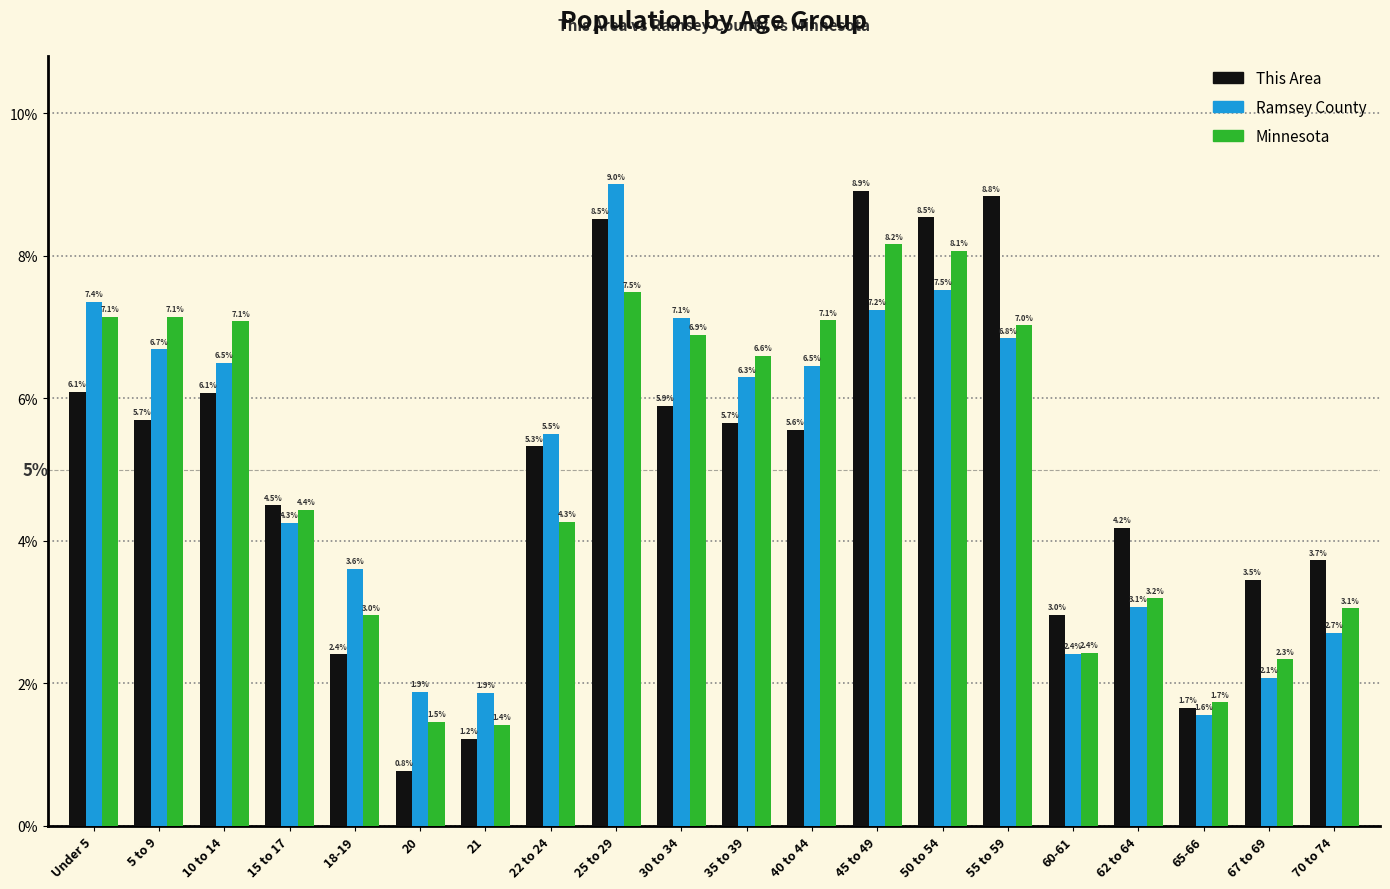

Reading left to right, transcribe all the data shown in this chart.

This Area: 6.1	5.7	6.1	4.5	2.4	0.8	1.2	5.3	8.5	5.9	5.7	5.6	8.9	8.5	8.8	3.0	4.2	1.7	3.5	3.7
Ramsey County: 7.4	6.7	6.5	4.3	3.6	1.9	1.9	5.5	9.0	7.1	6.3	6.5	7.2	7.5	6.8	2.4	3.1	1.6	2.1	2.7
Minnesota: 7.1	7.1	7.1	4.4	3.0	1.5	1.4	4.3	7.5	6.9	6.6	7.1	8.2	8.1	7.0	2.4	3.2	1.7	2.3	3.1